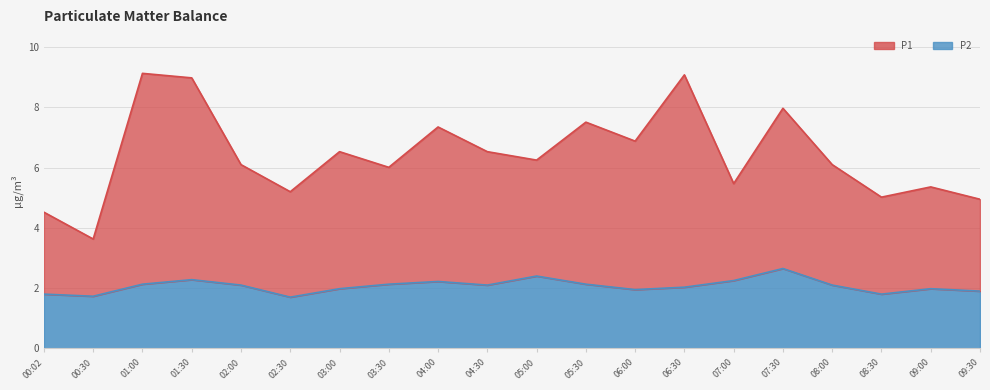

The P2 series shows 2.0 at 06:30. True or false?

True